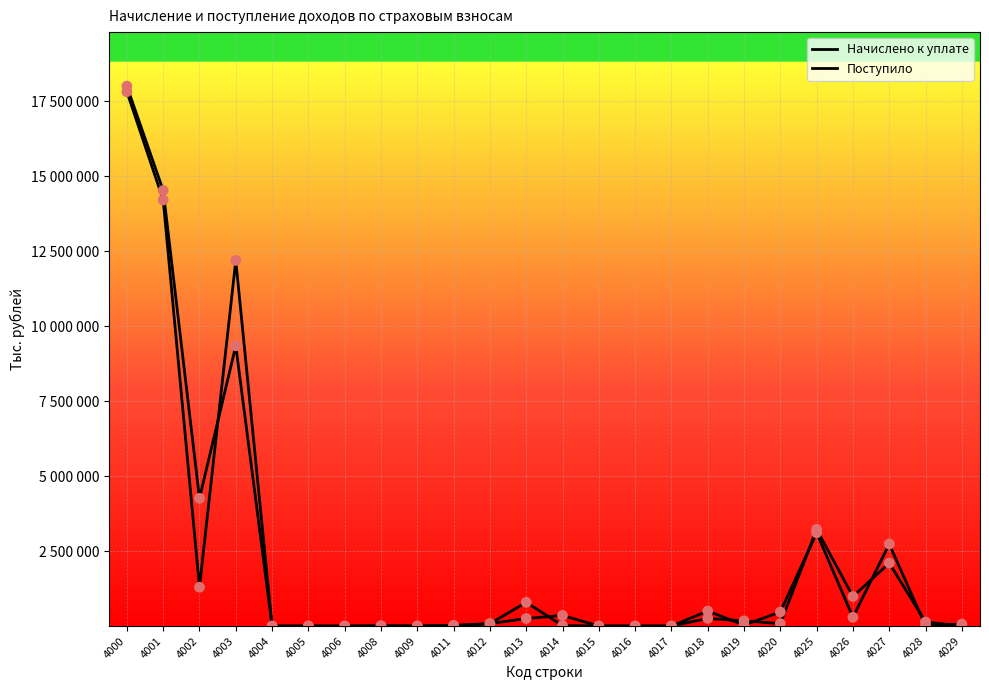

At how many categories does at least one series exceed 1119233?

6